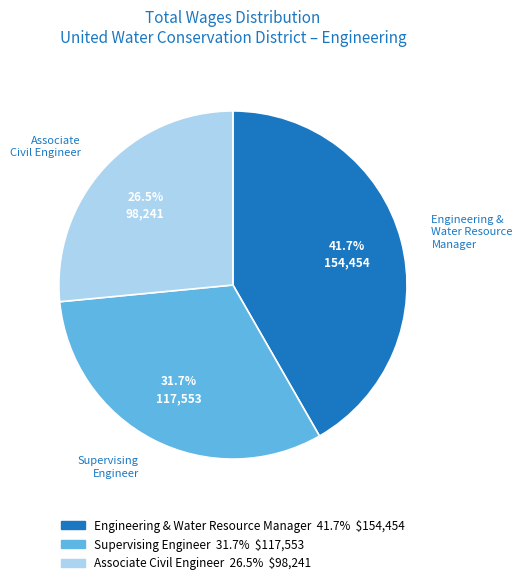

What is the smallest slice in the pie chart?

Associate Civil Engineer